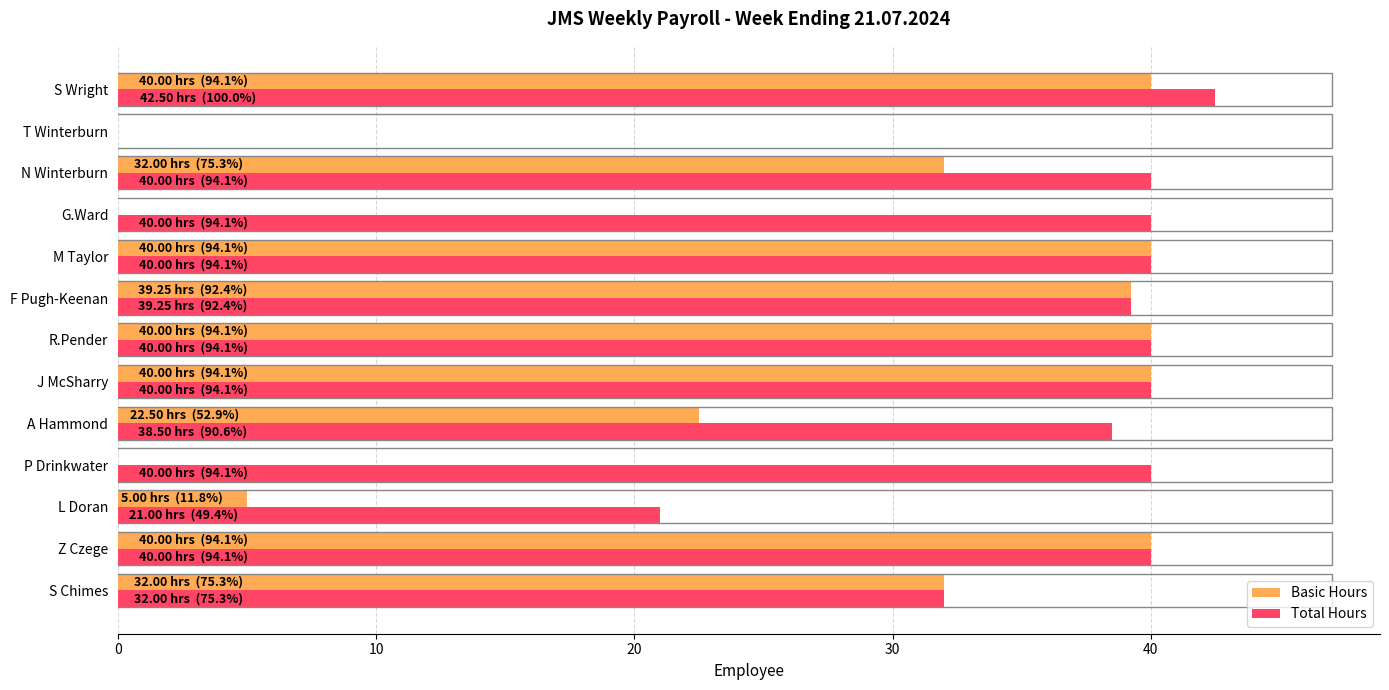

What is the sum of all Basic Hours values?

330.8